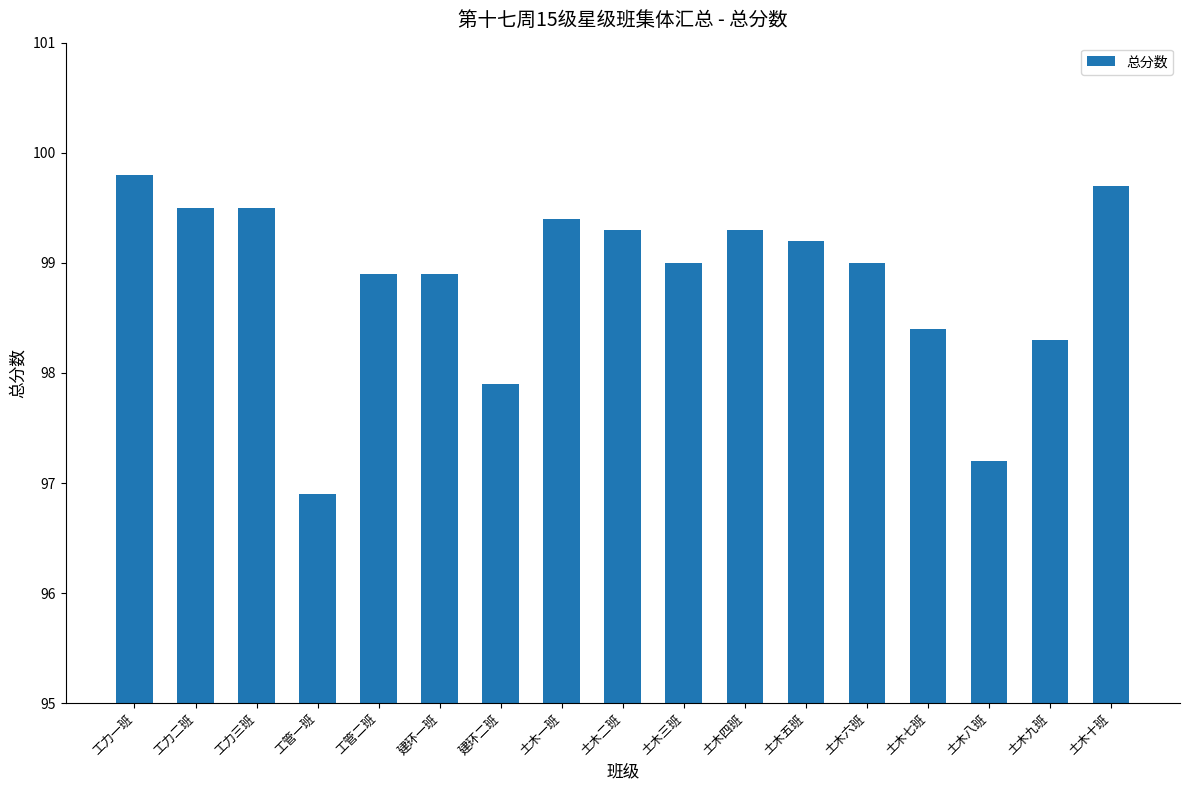

What is the average value?

98.8